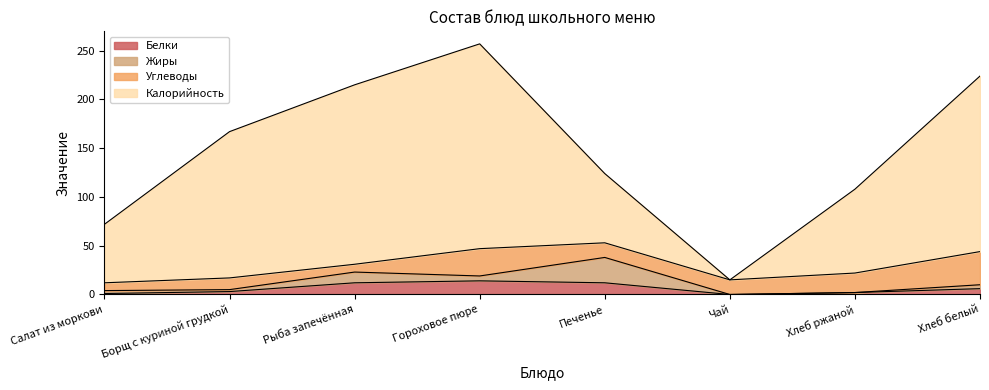

True or false: Белки and Калорийность intersect in this chart.

False